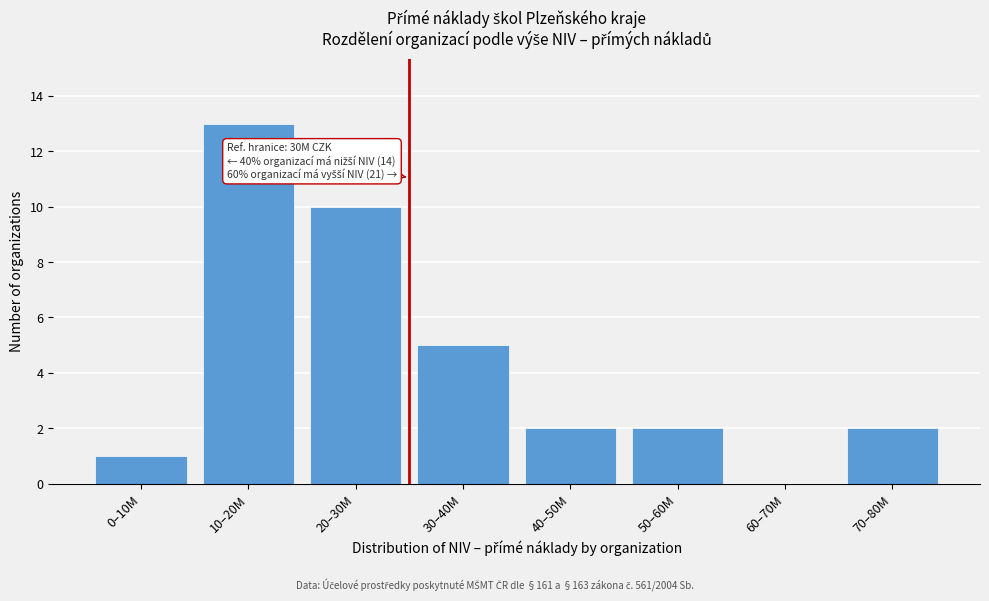

Reading left to right, list all the values displayed in this chart.

0–10M=1	10–20M=13	20–30M=10	30–40M=5	40–50M=2	50–60M=2	60–70M=0	70–80M=2